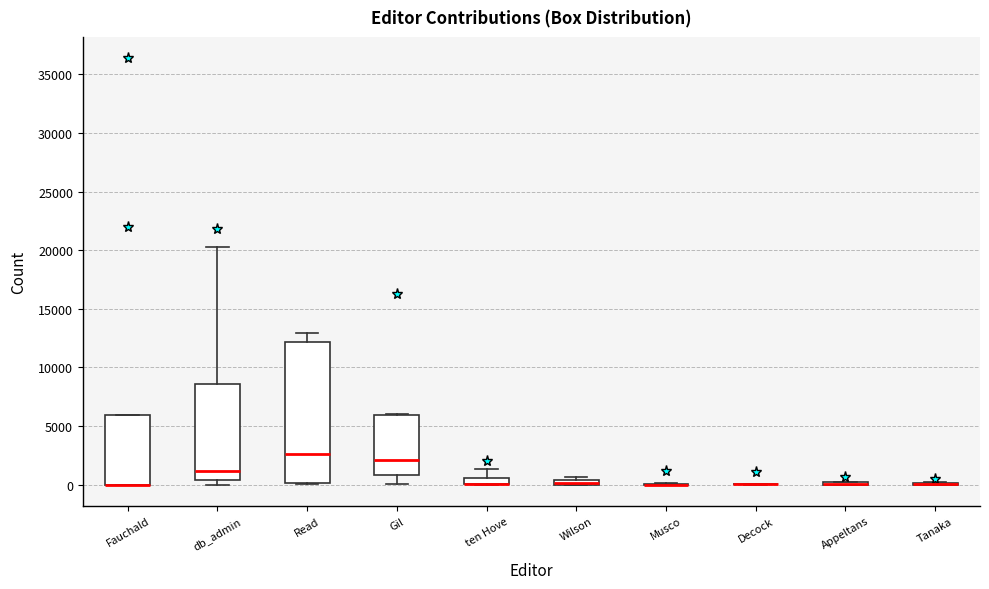

Where is the lower edge of the box for ten Hove on the y-axis? The values are not printed on the chart, so give them approximately, as read against the axis.

0